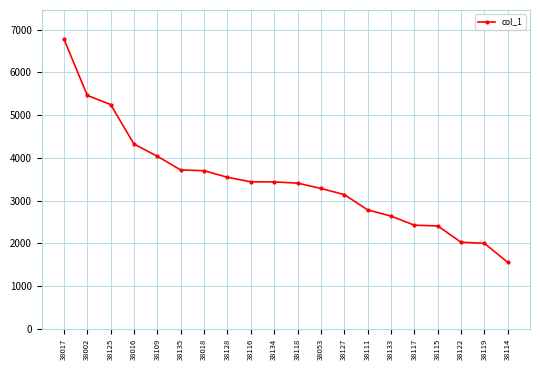

Between 38135 and 38128, which is larger?

38135